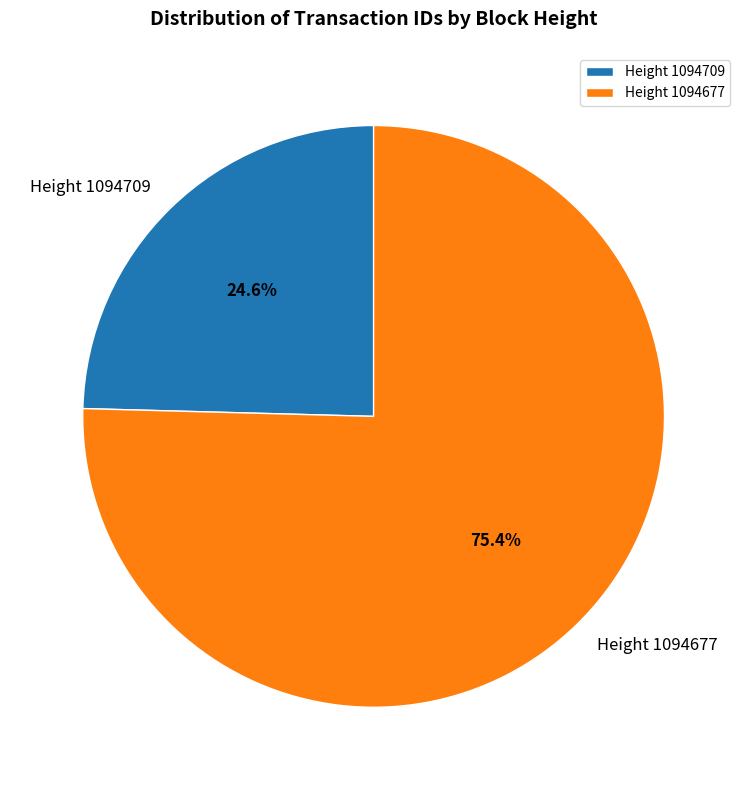

Which has a higher value, Height 1094709 or Height 1094677?

Height 1094677